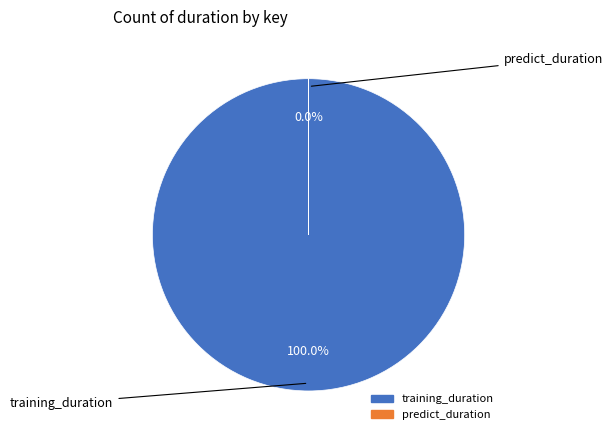

To the nearest percent, what is the combined percentage of predict_duration and training_duration?

100%